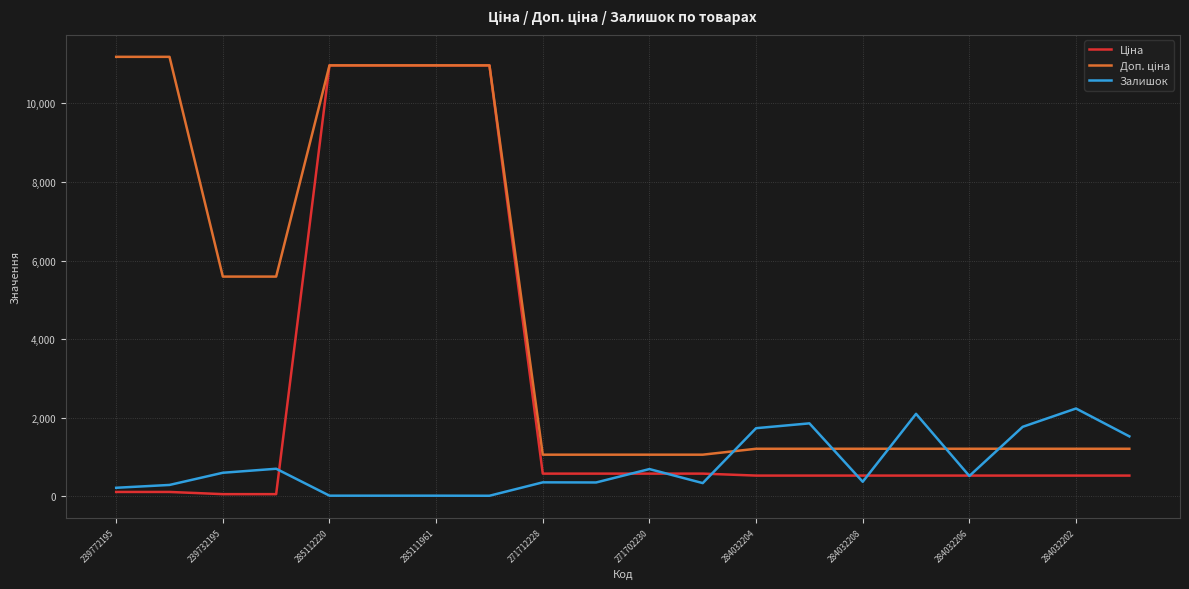

What is the maximum value for Залишок?

2235.0